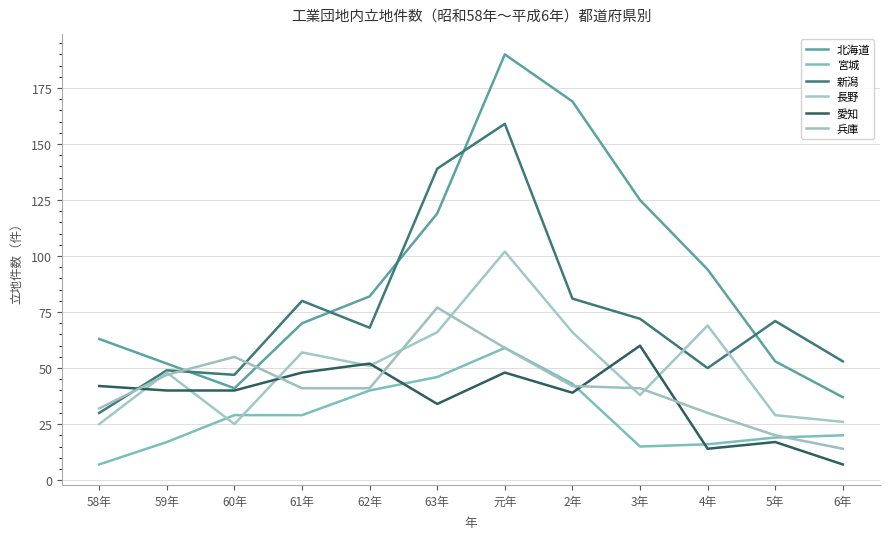

Does the chart have visible grid lines?

Yes